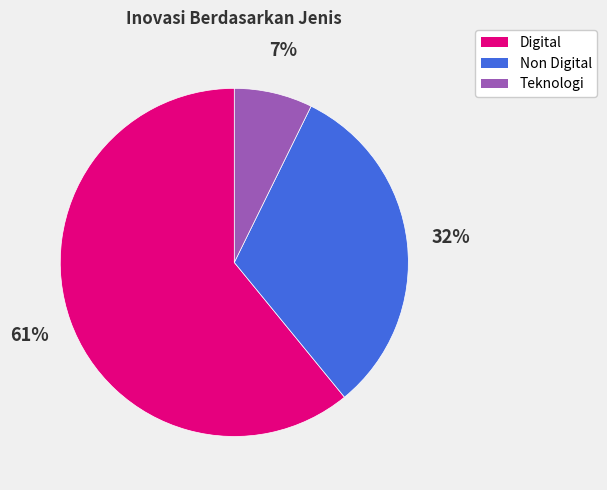

Which slice is the largest?

Digital